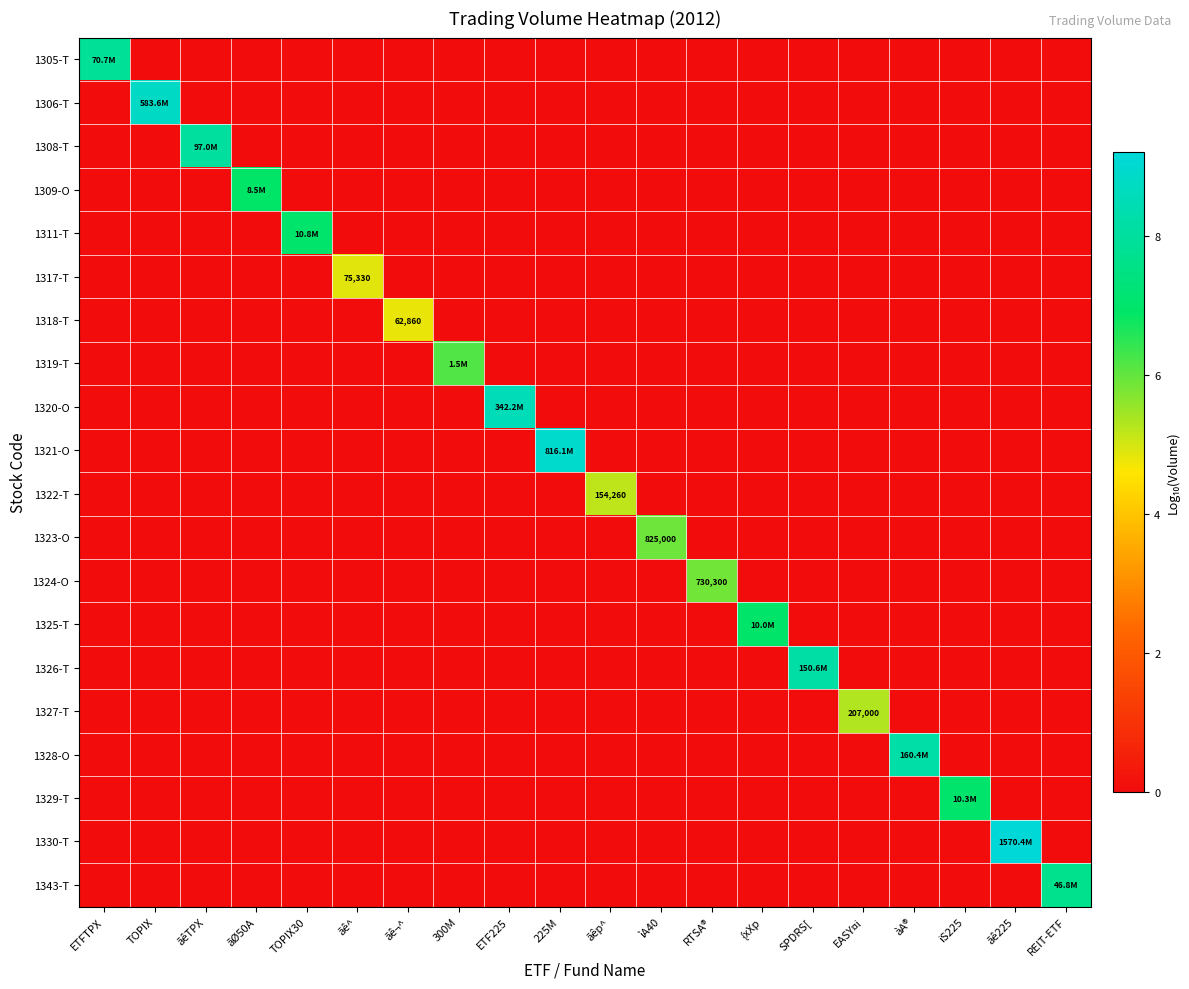

Is the value of 1323-O at ãêTPX greater than the value of 1325-T at TOPIX30?

No